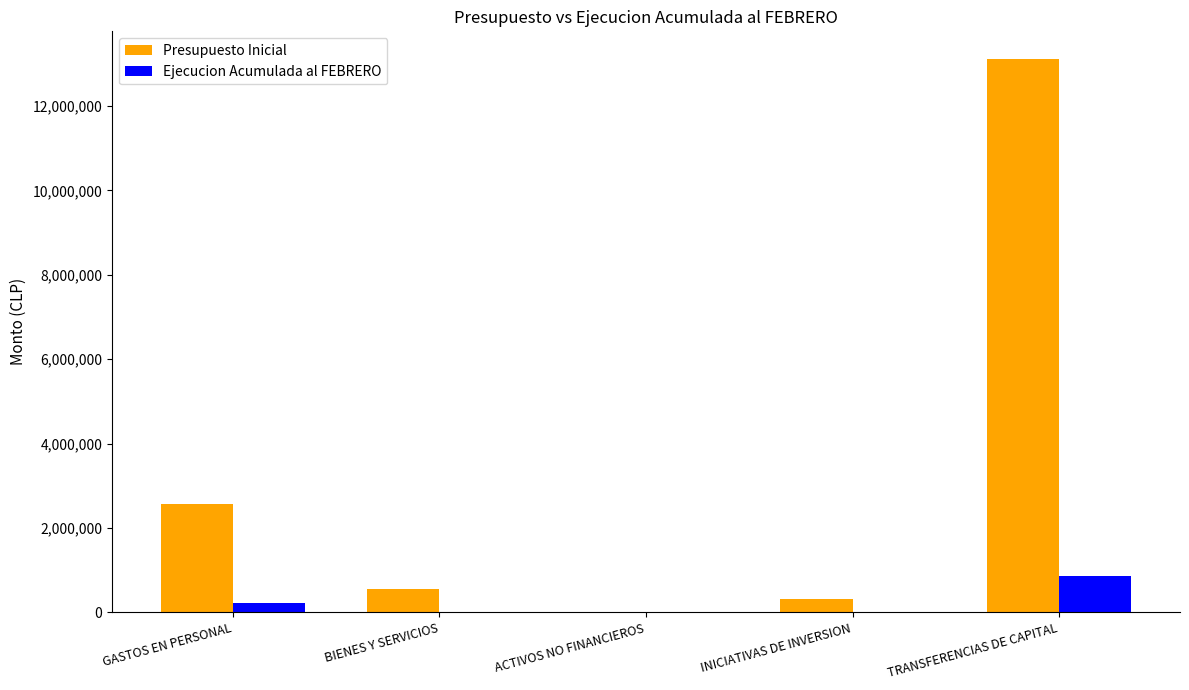

What is the sum of all Presupuesto Inicial values?

16545761